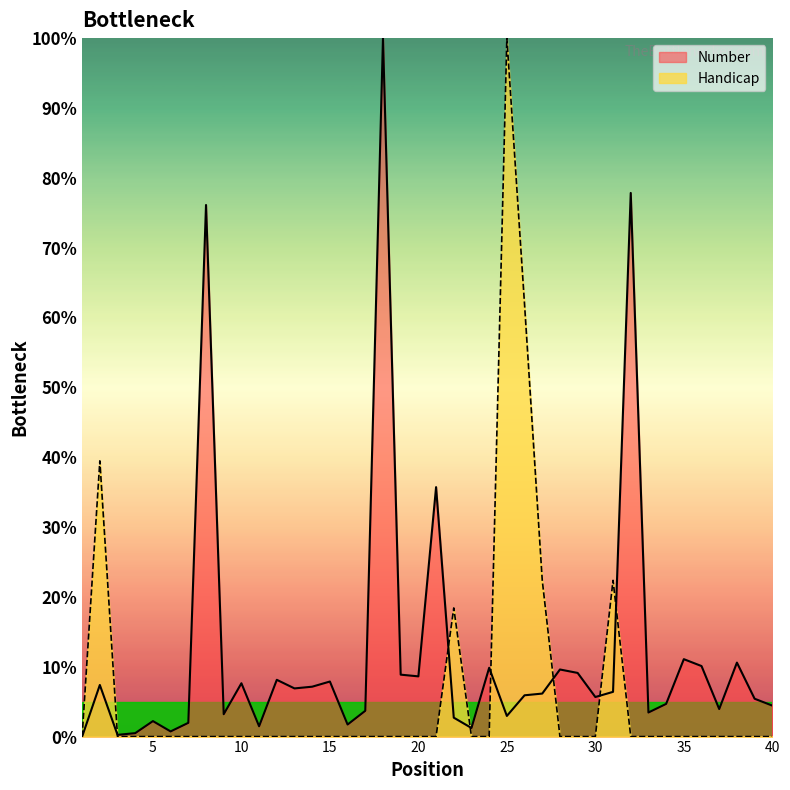

List the labels in order of Handicap value, largest first.

25, 26, 2, 27, 31, 22, 1, 3, 4, 5, 6, 7, 8, 9, 10, 11, 12, 13, 14, 15, 16, 17, 18, 19, 20, 21, 23, 24, 28, 29, 30, 32, 33, 34, 35, 36, 37, 38, 39, 40